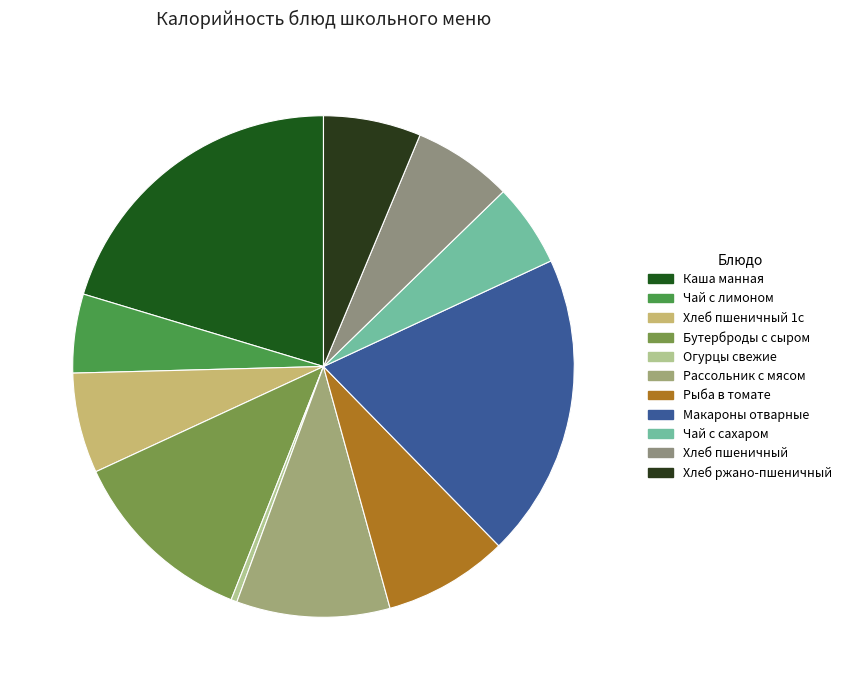

How many slices are in this pie chart?

11